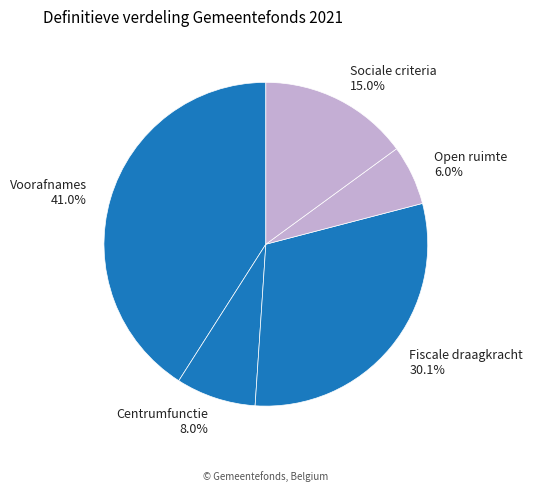

To the nearest percent, what is the average slice percentage?

20%